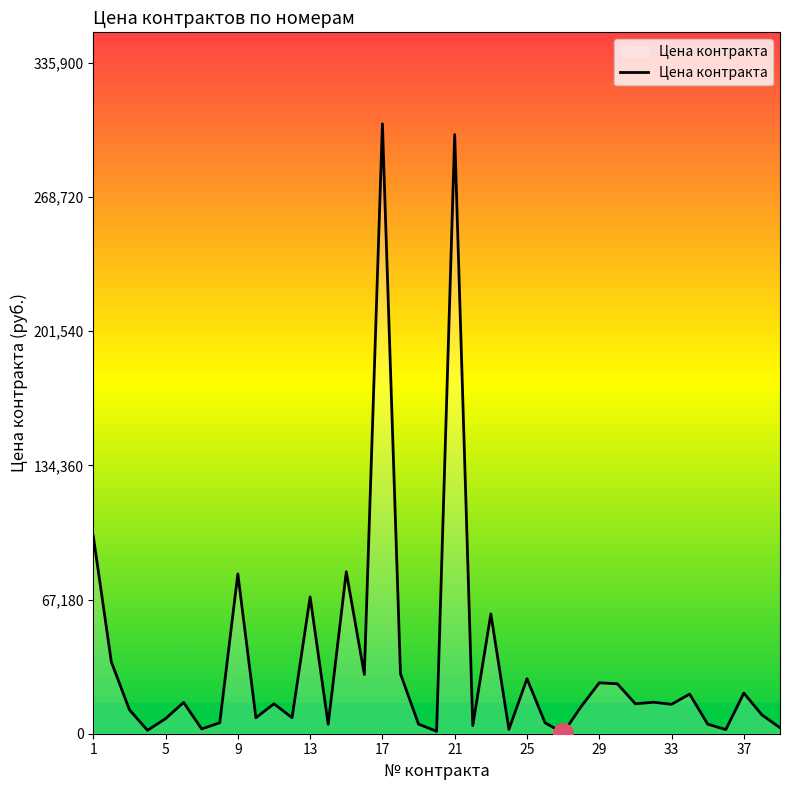

What is the difference between the maximum and minimum values?

304998.0